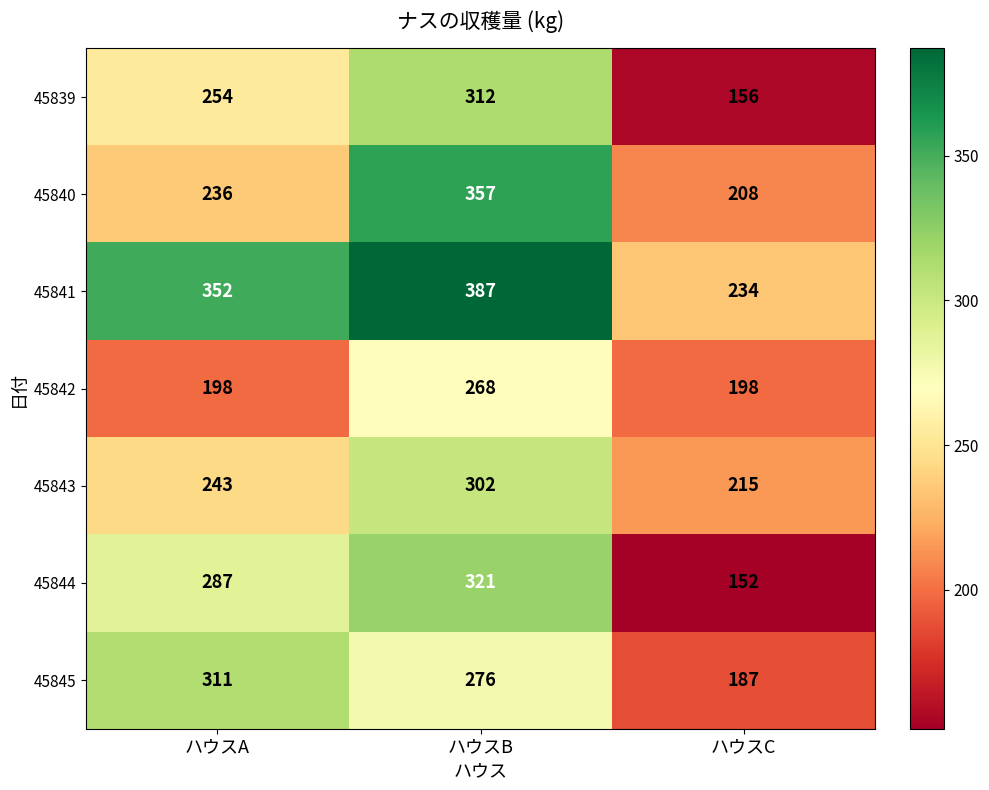

Which series has the largest total across all categories?

45841